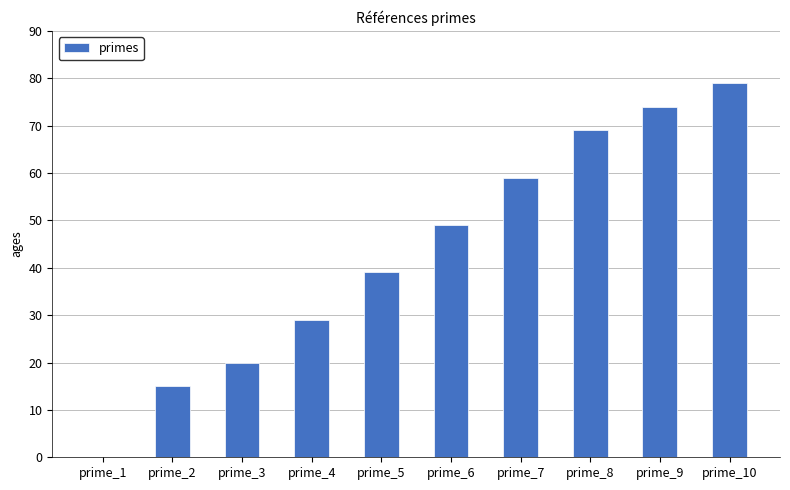

How many categories are shown in the chart?

10